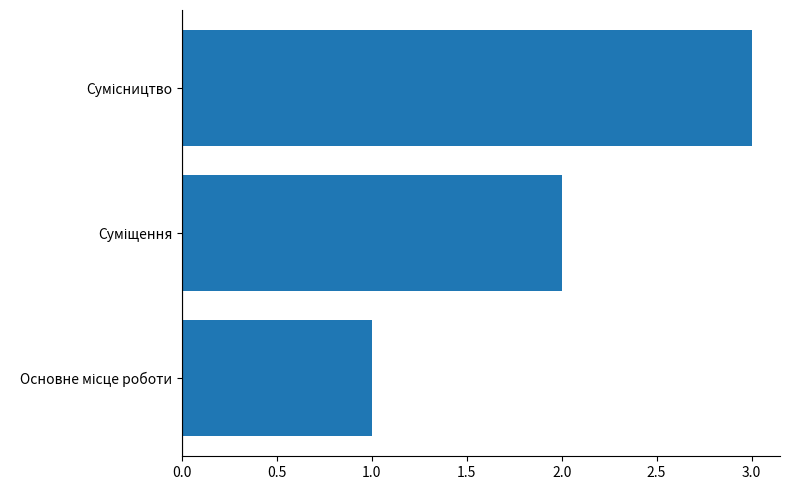

What is the sum of all values?

6